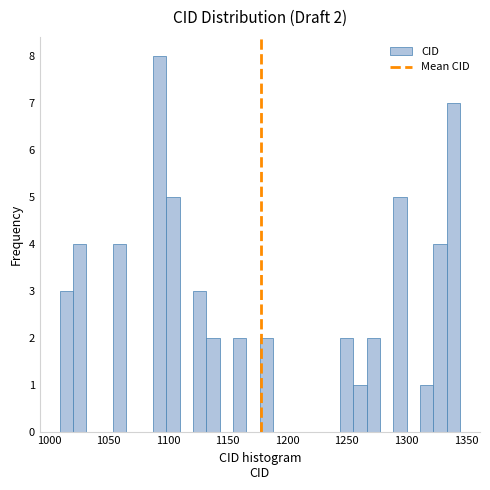

Around what value on the x-axis is the tallest bar? Give the approximate position of its centre, as read against the axis.

1095